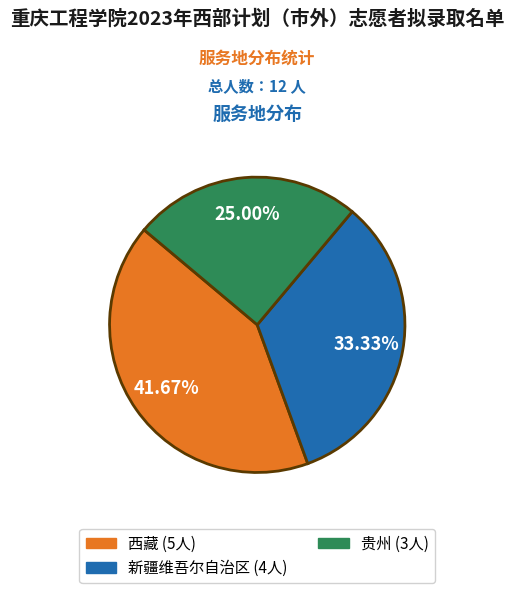

Is it true that 新疆维吾尔自治区 is 27% of the pie?

False